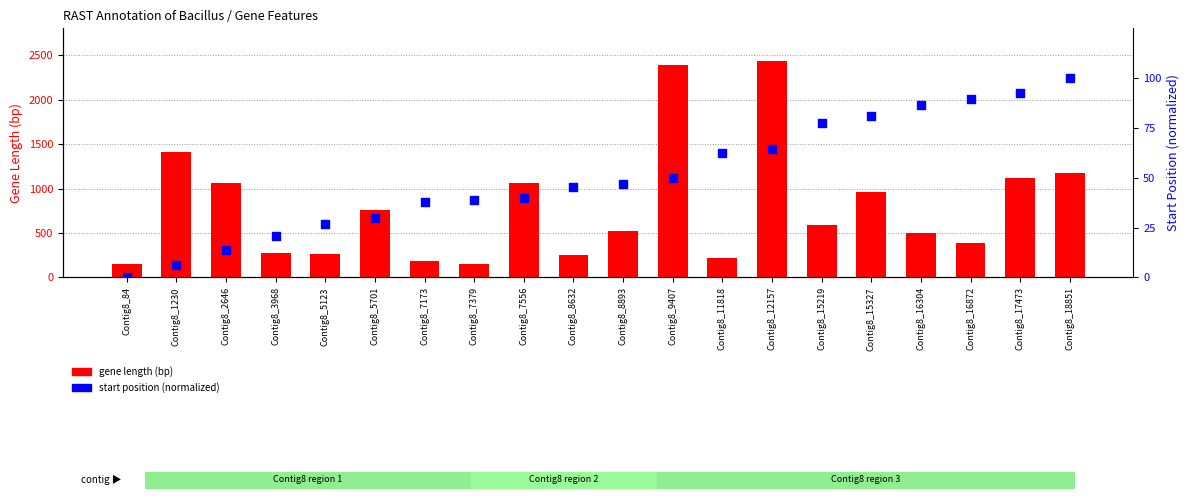

At which category is the sum across all series the highest?

Contig8_12157